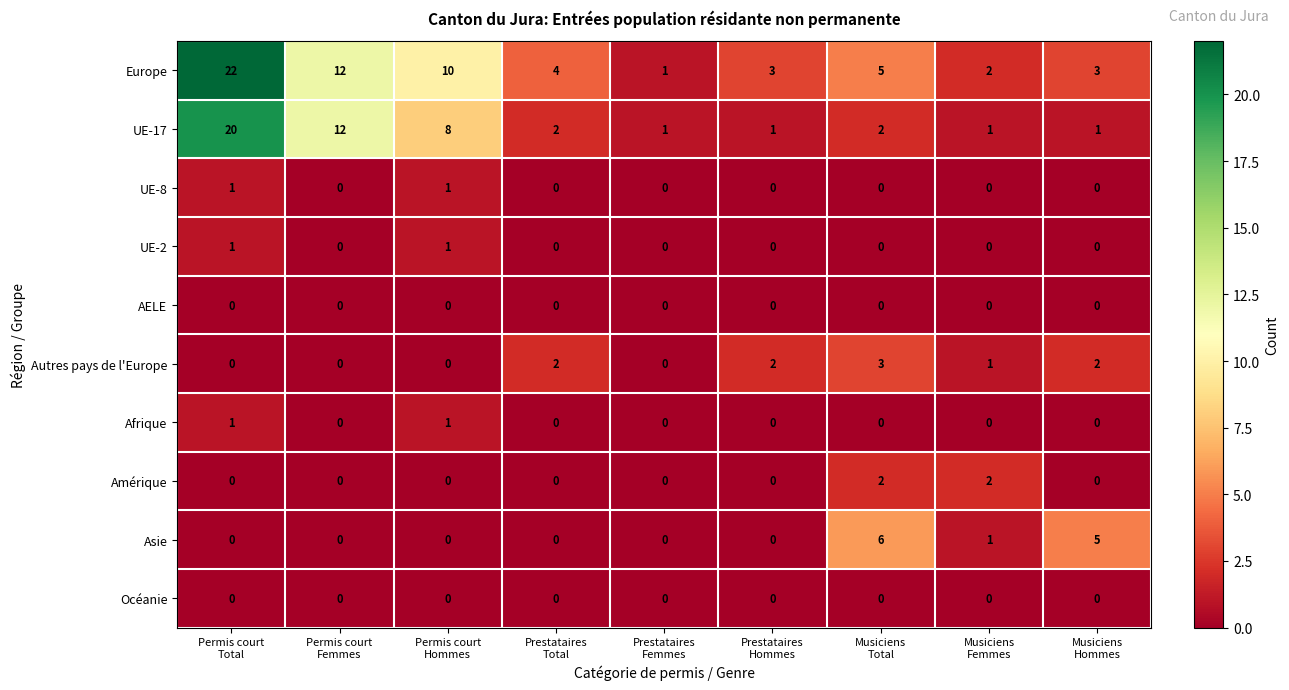

What is the maximum value shown in the chart?

22